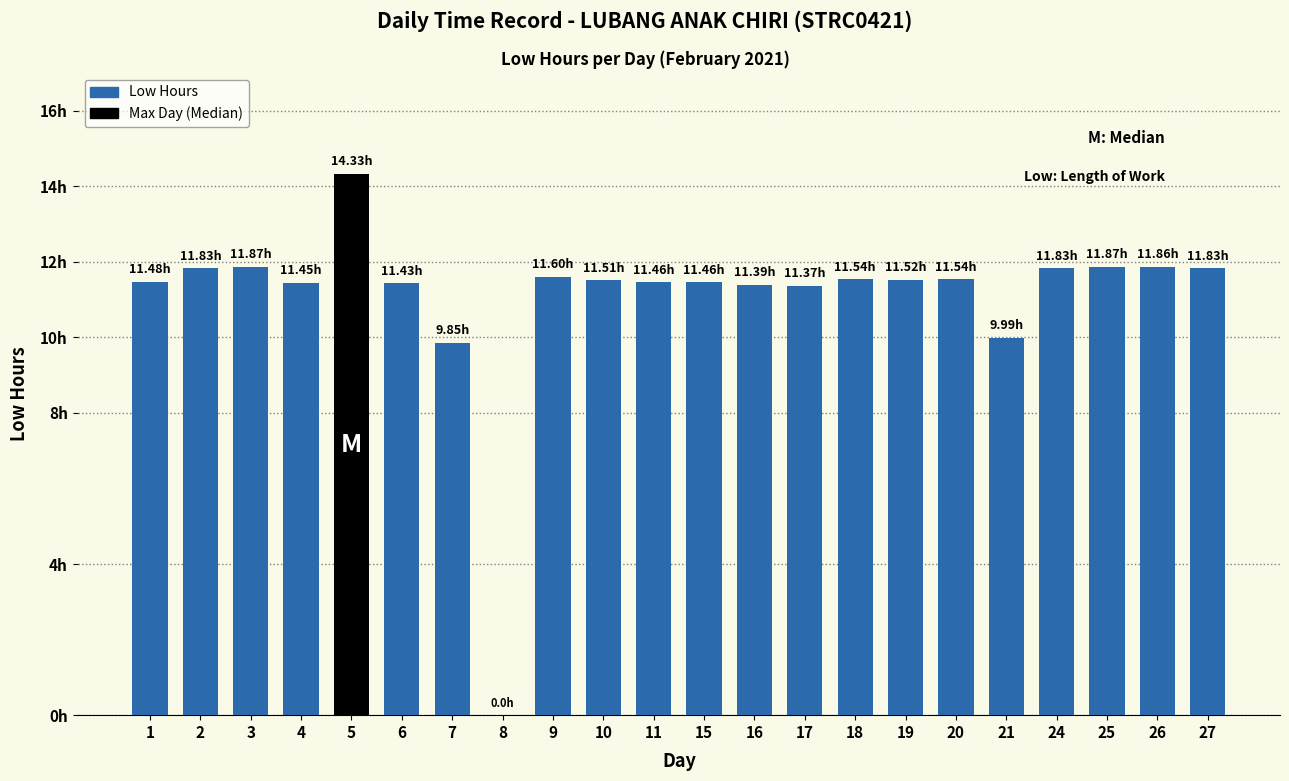

Reading right to left, list all the values displayed in this chart.

27=11.8	26=11.9	25=11.9	24=11.8	21=10.0	20=11.5	19=11.5	18=11.5	17=11.4	16=11.4	15=11.5	11=11.5	10=11.5	9=11.6	8=0.0	7=9.8	6=11.4	5=14.3	4=11.4	3=11.9	2=11.8	1=11.5